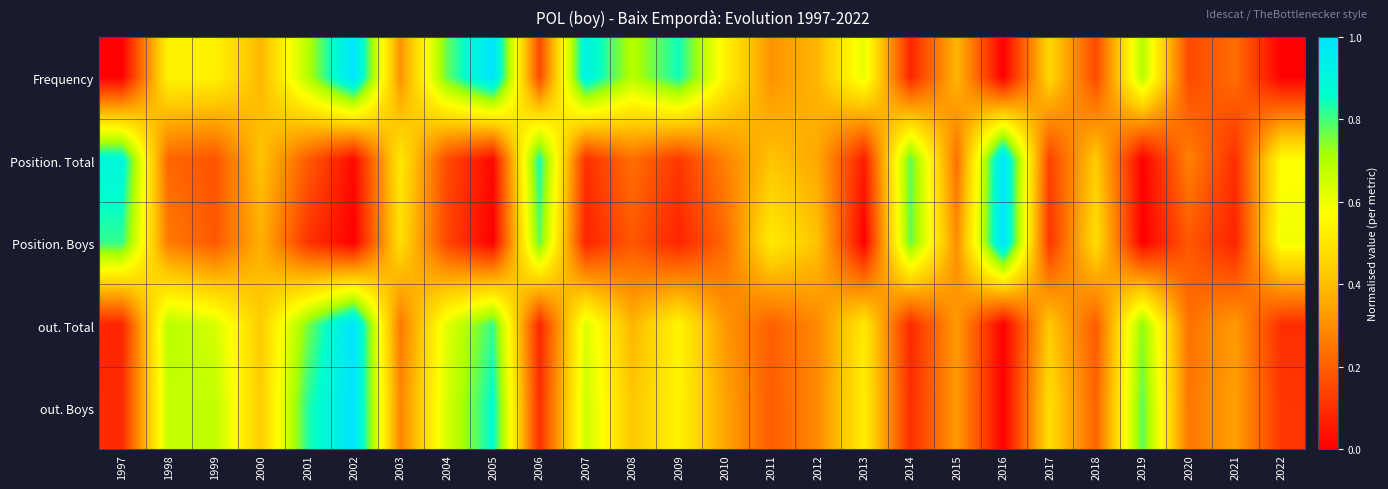

What is the maximum value shown in the chart?

1.0